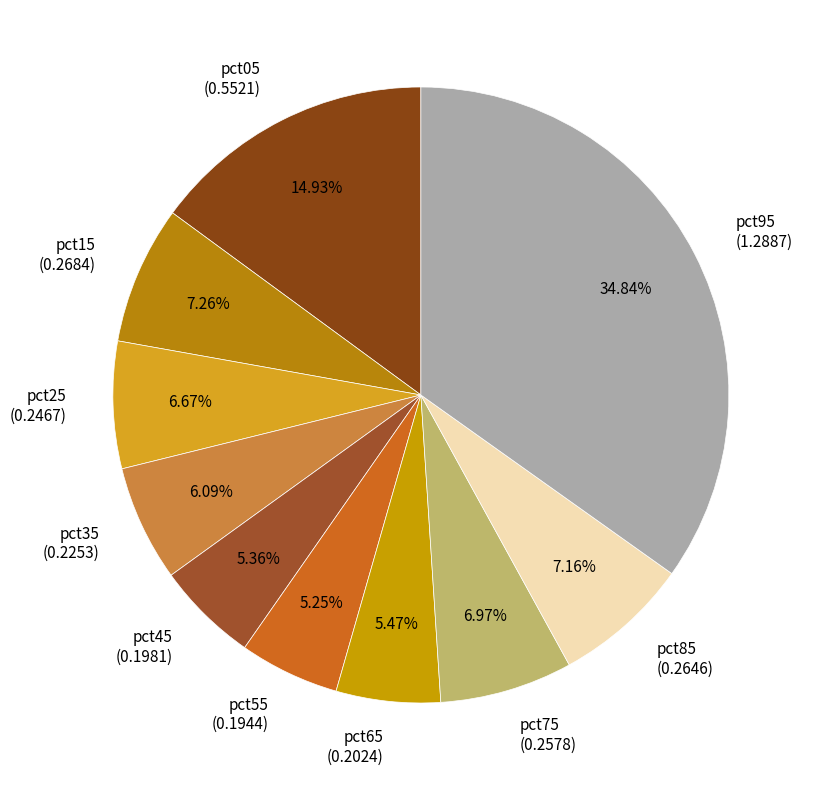

To the nearest percent, what portion does pct45 represent?

5%